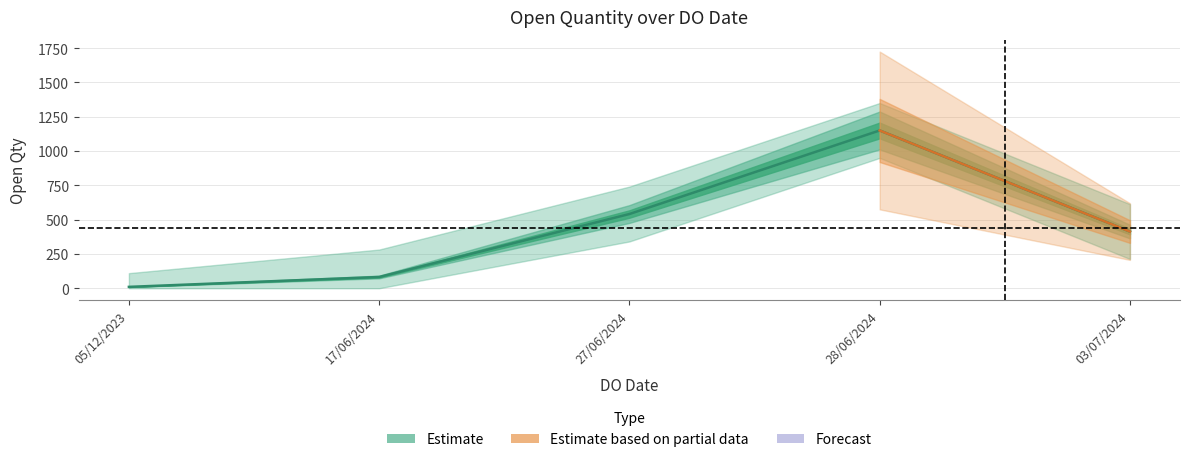

What is the smallest value displayed?

10